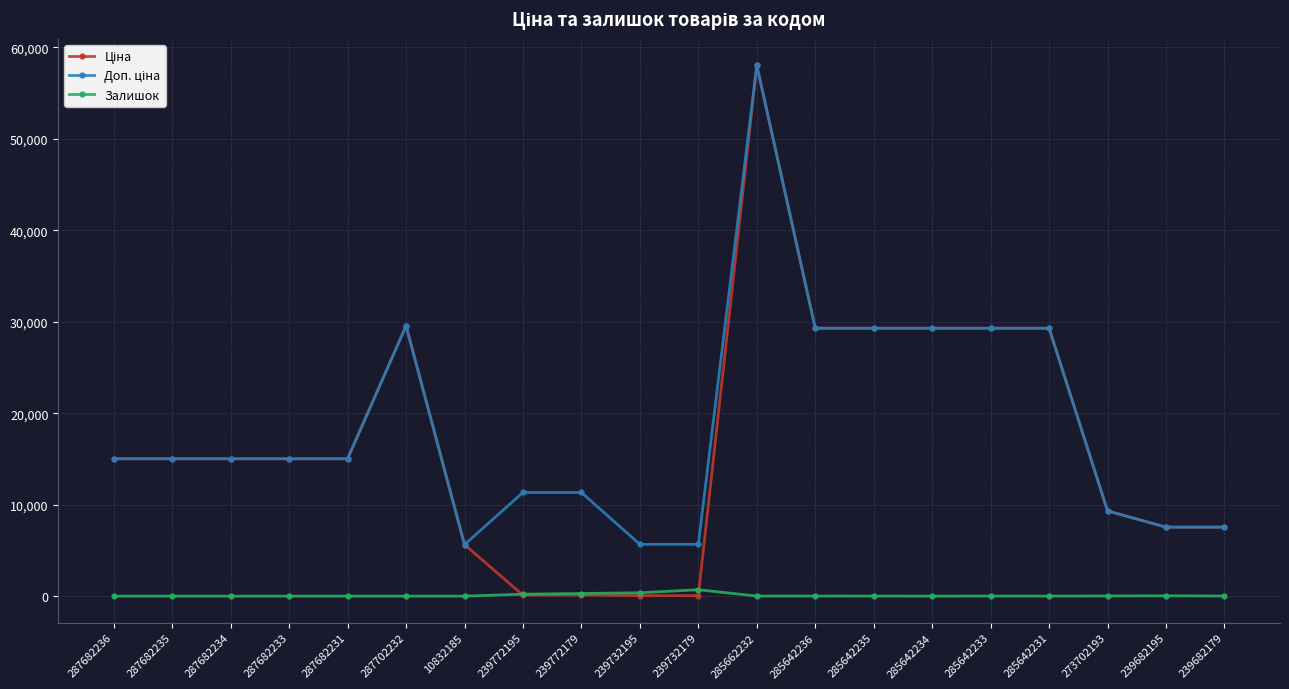

At which category does the chart reach its peak across all series?

285662232